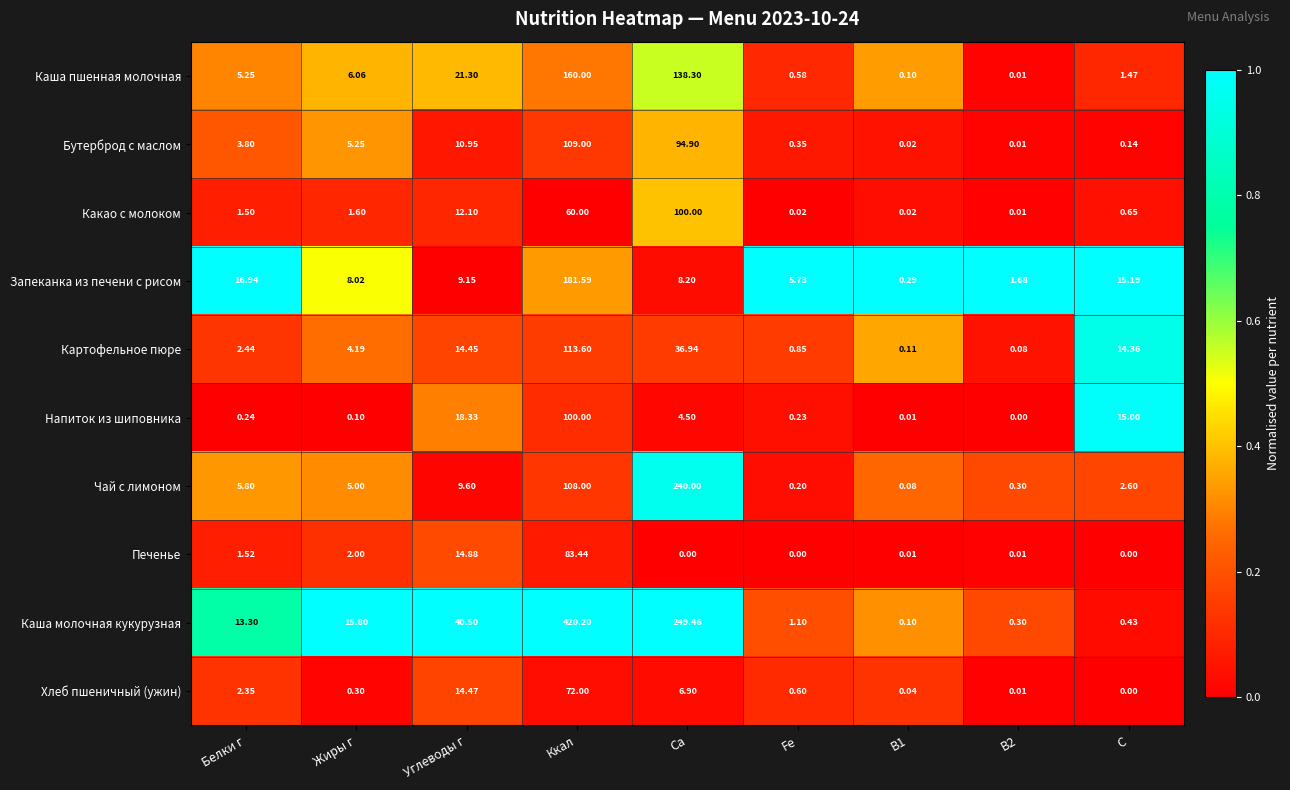

Which series has the largest total across all categories?

Каша молочная кукурузная